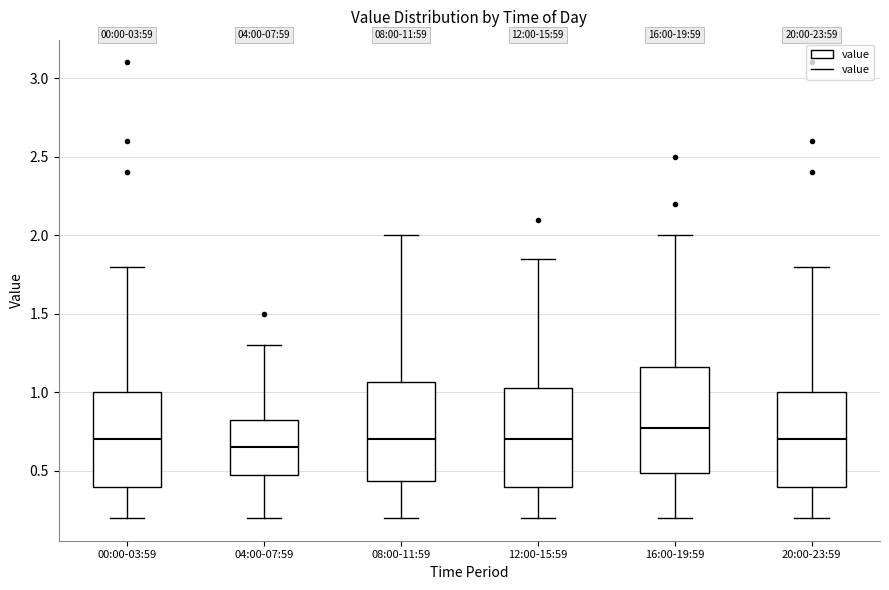

Reading left to right, transcribe this box plot: for each box, give where its median line is, the range the box spans, and where its two whiskers end, as read against the y-axis. The values are not printed on the chart, so give them approximately, as read against the axis.

00:00-03:59: median 0.70, box 0.40 to 1.00, whiskers 0.20 to 1.80
04:00-07:59: median 0.65, box 0.50 to 0.85, whiskers 0.20 to 1.30
08:00-11:59: median 0.70, box 0.45 to 1.05, whiskers 0.20 to 2.00
12:00-15:59: median 0.70, box 0.40 to 1.05, whiskers 0.20 to 1.85
16:00-19:59: median 0.80, box 0.50 to 1.15, whiskers 0.20 to 2.00
20:00-23:59: median 0.70, box 0.40 to 1.00, whiskers 0.20 to 1.80